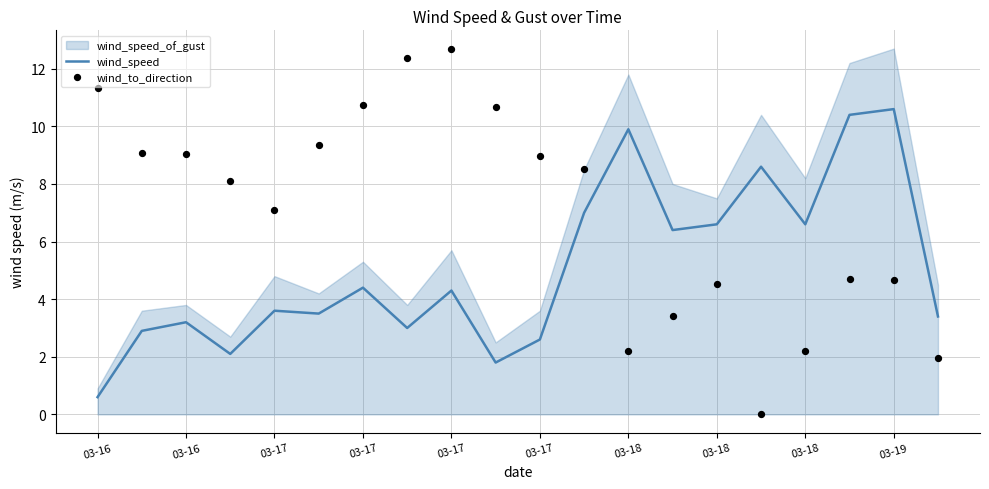

Which series has the largest total across all categories?

wind_to_direction